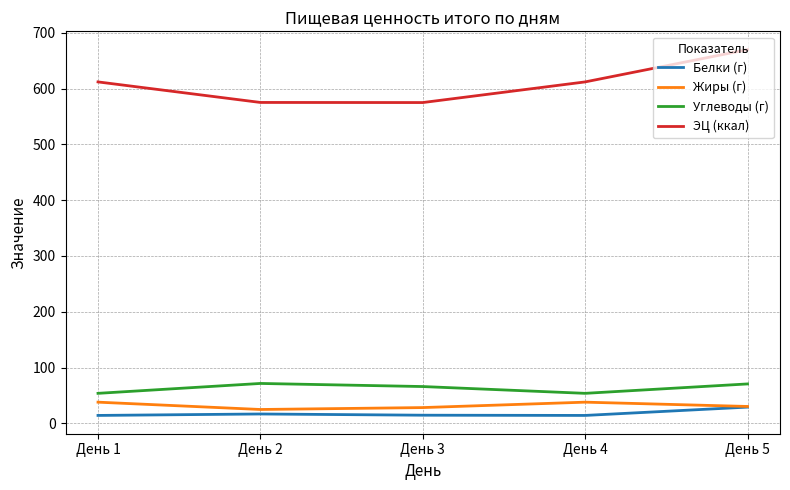

True or false: ЭЦ (ккал) has more than 2 points higher than both neighbors.

False